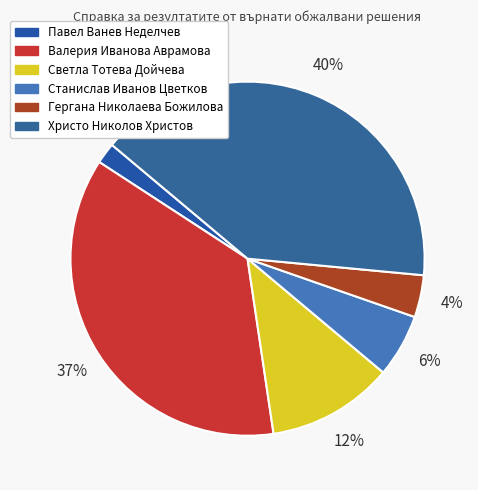

What percentage do Гергана Николаева Божилова and Станислав Иванов Цветков together represent?

9.6%